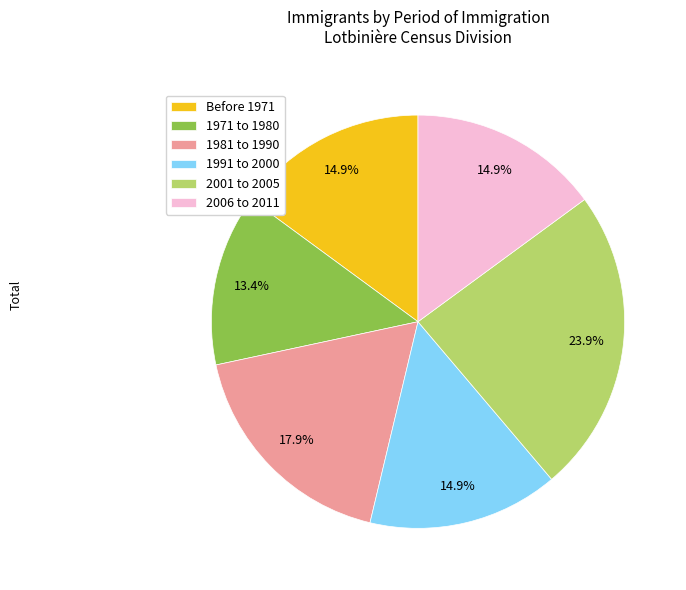

What portion of the pie excludes 2001 to 2005?

76.1%